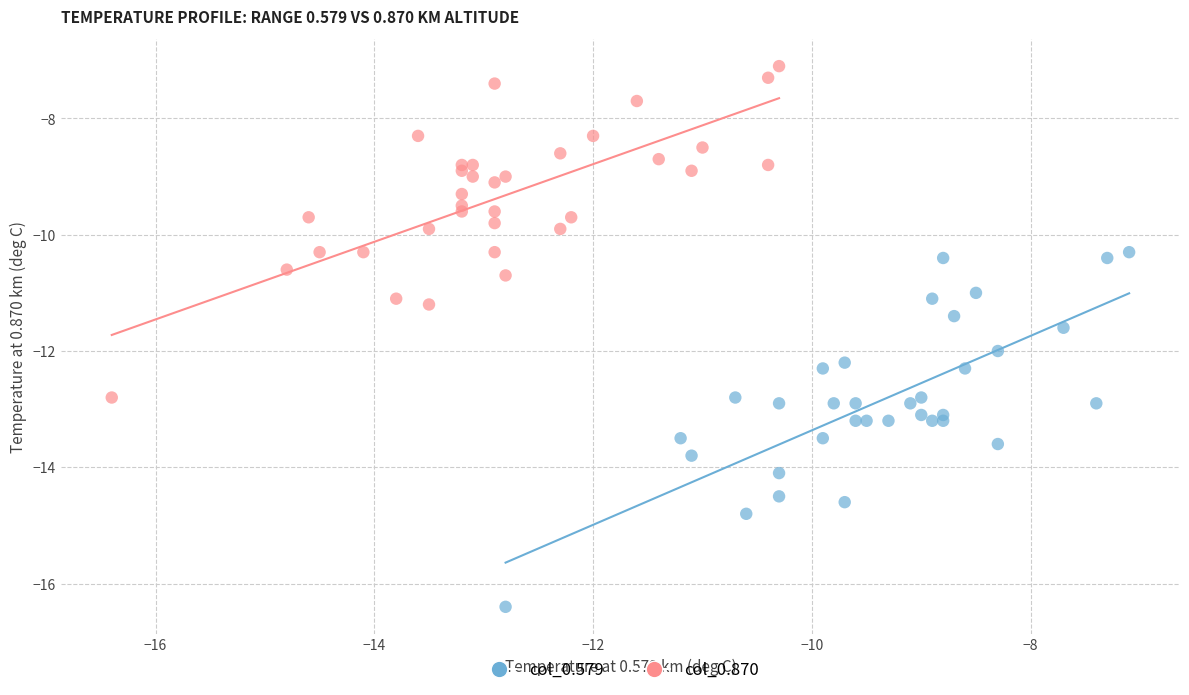

Which series contains the highest Y value?

col_0.870